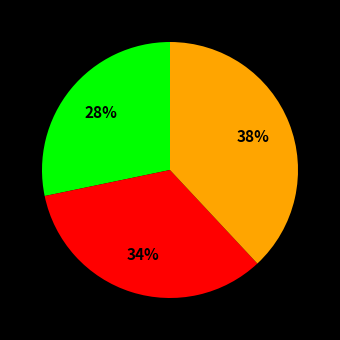

To the nearest percent, what is the difference between the largest and smallest slice percentages?

10%